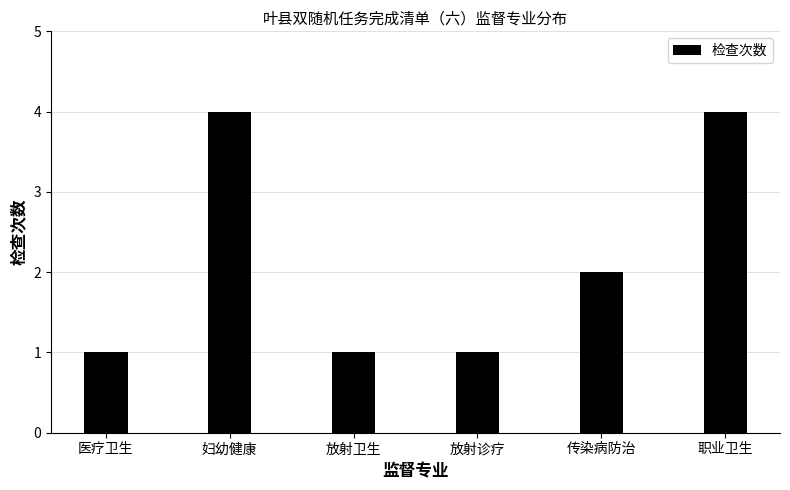

What is the change in value from 医疗卫生 to 职业卫生?

+3